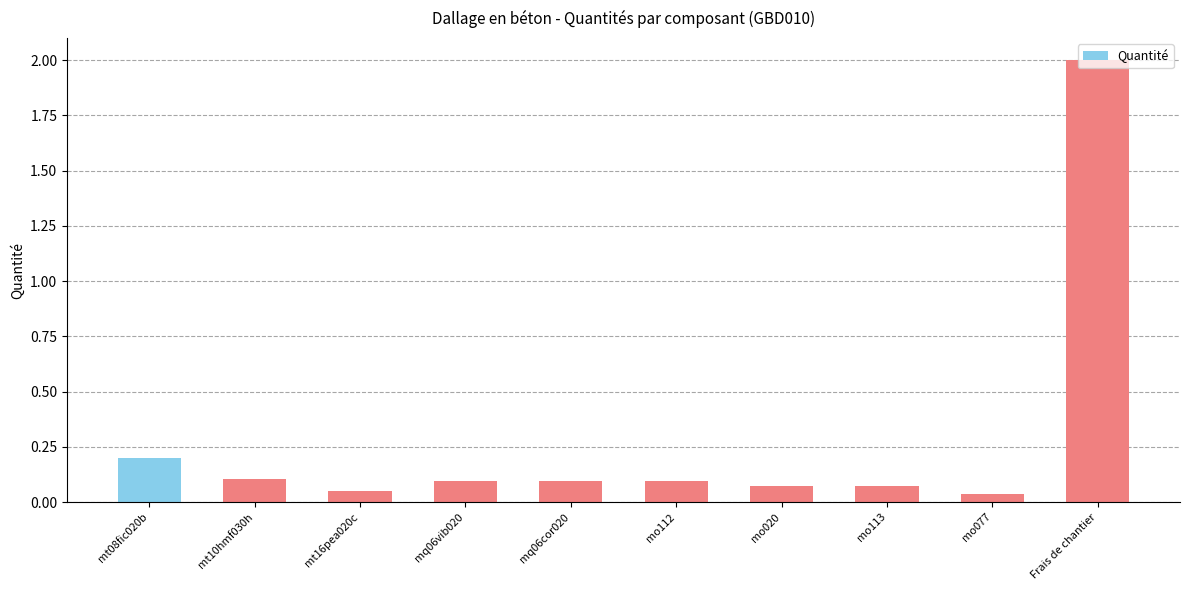

What is the maximum value shown in the chart?

2.0